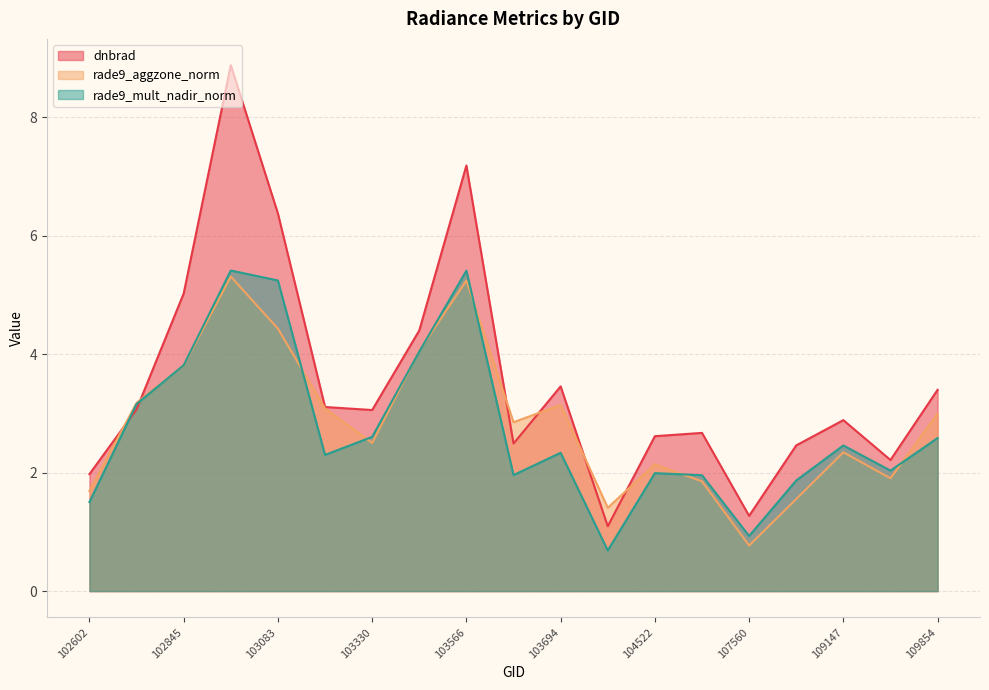

Read the dnbrad value at 109147.

2.9